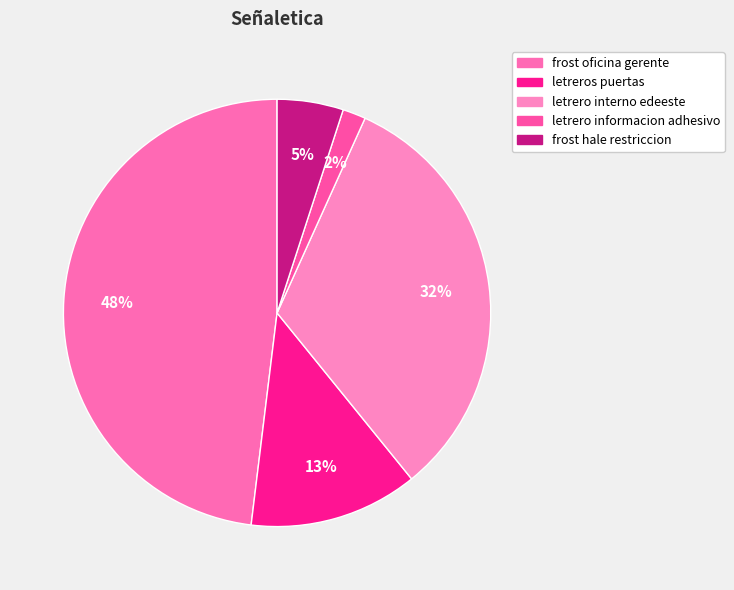

The letreros puertas slice represents 13% of the pie. True or false?

True